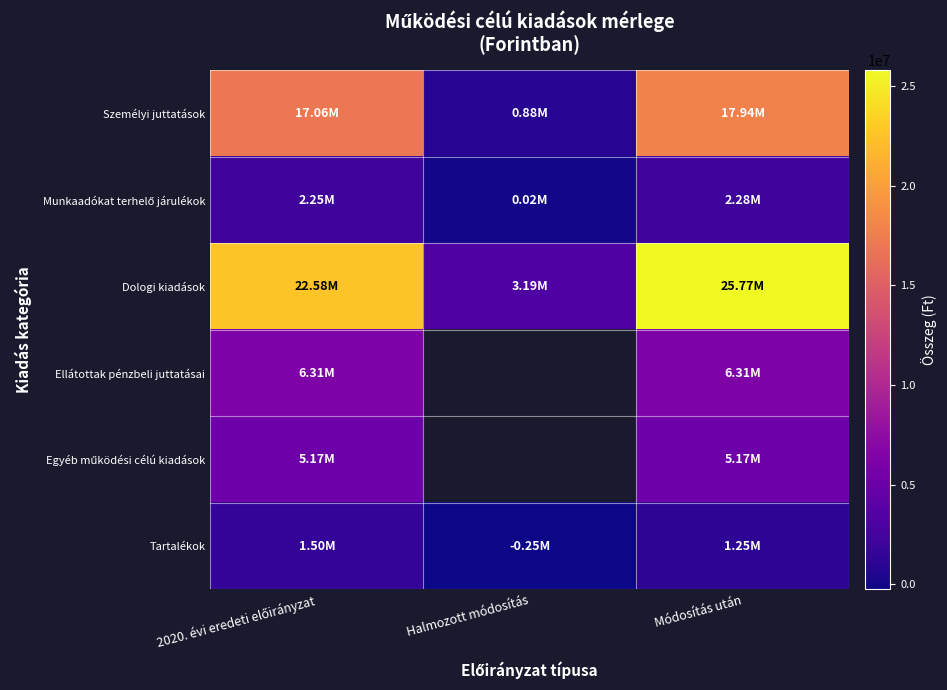

Count the number of categories in the chart.

3